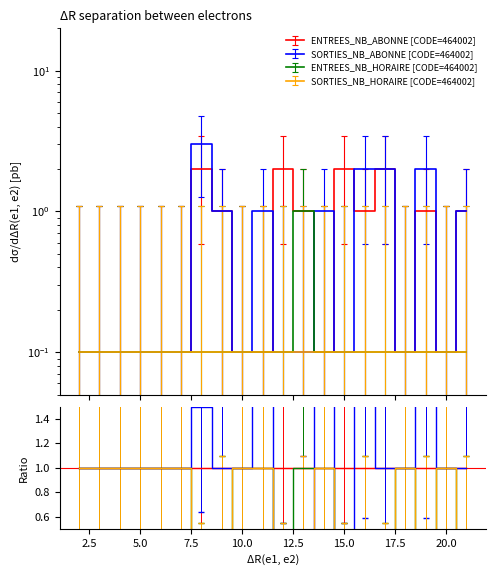

Which series has the widest spread of values?

SORTIES_NB_ABONNE